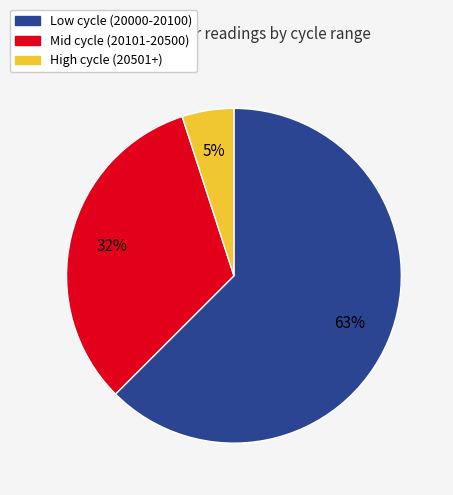

Is there a majority slice in this chart?

Yes